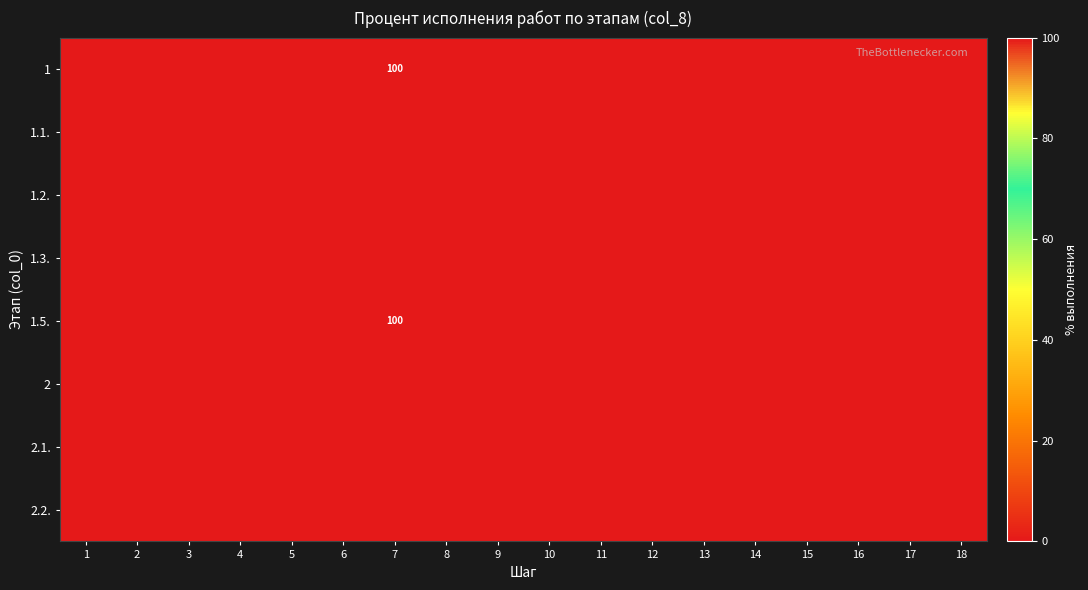

The value of 1.2. at 11 is 0. True or false?

True